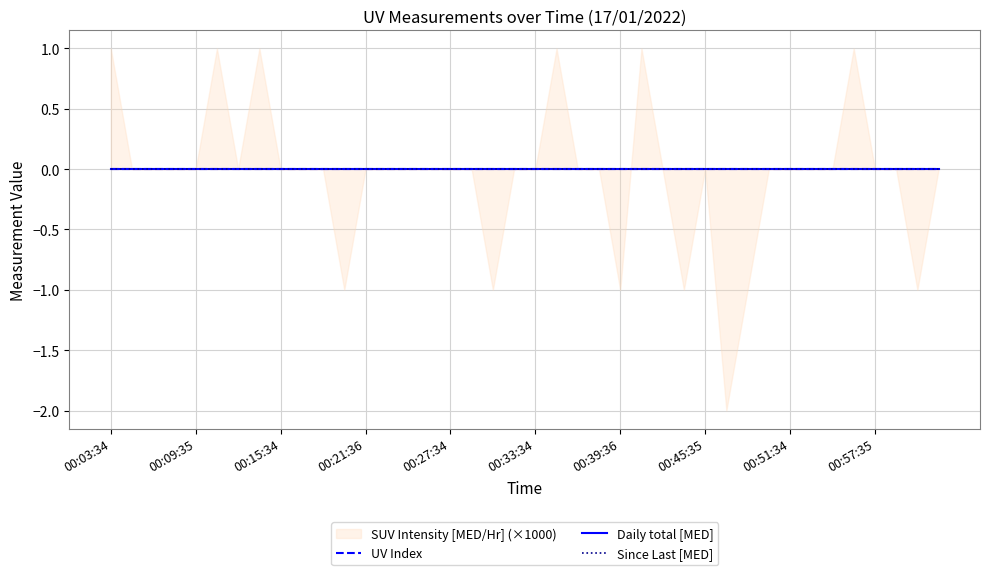

True or false: Daily total [MED] and Since Last [MED] cross at least once.

False